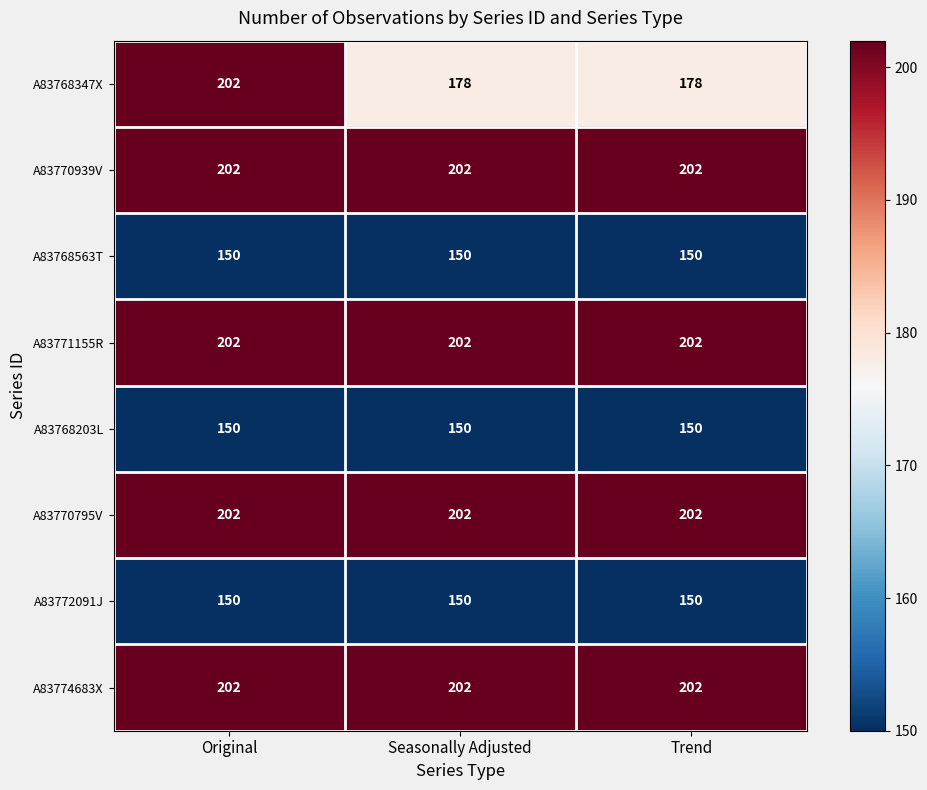

What is the sum of all A83770939V values?

606